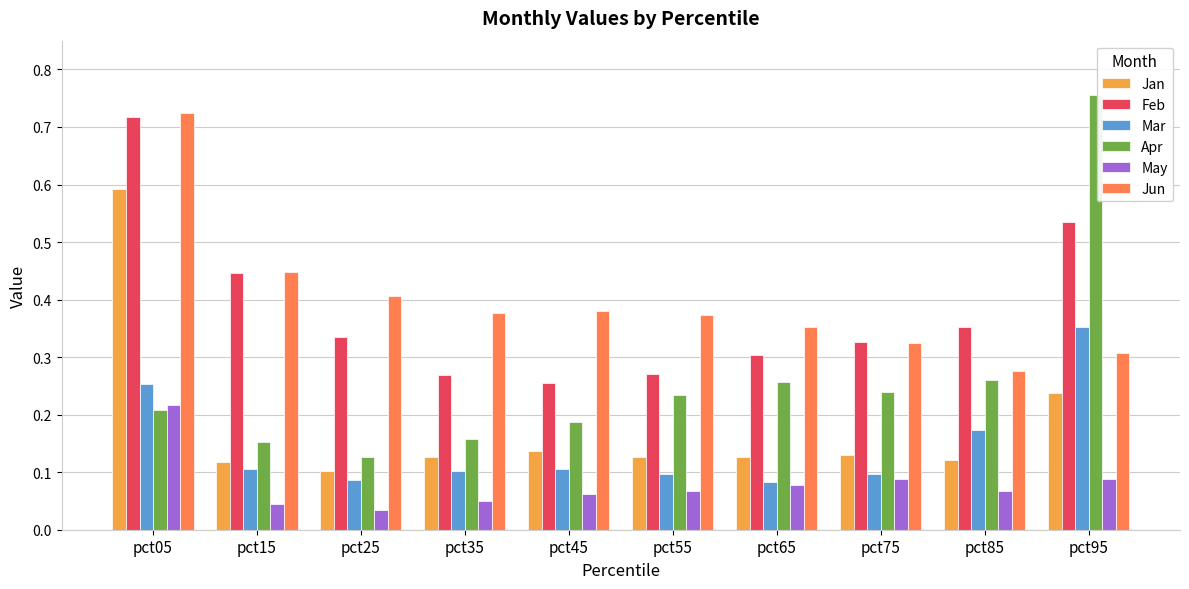

What is the sum of the Jun values at pct85 and pct55?

0.6